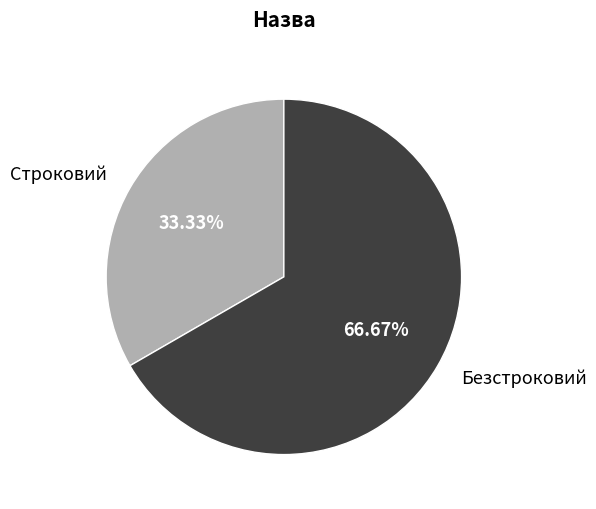

True or false: Строковий accounts for 40% of the total.

False